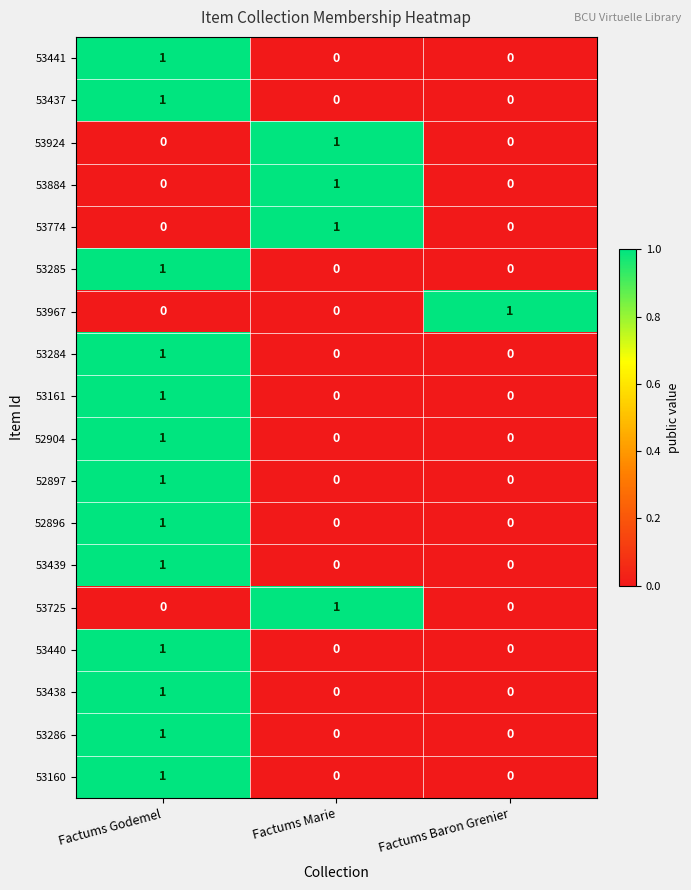

The value of 52896 at Factums Marie is 0. True or false?

True